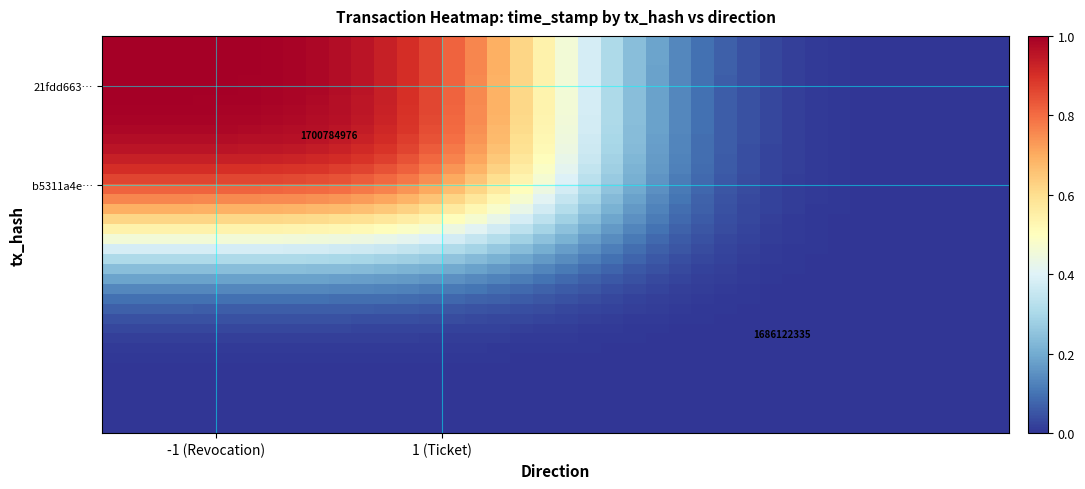

What is the maximum value shown in the chart?

1.0